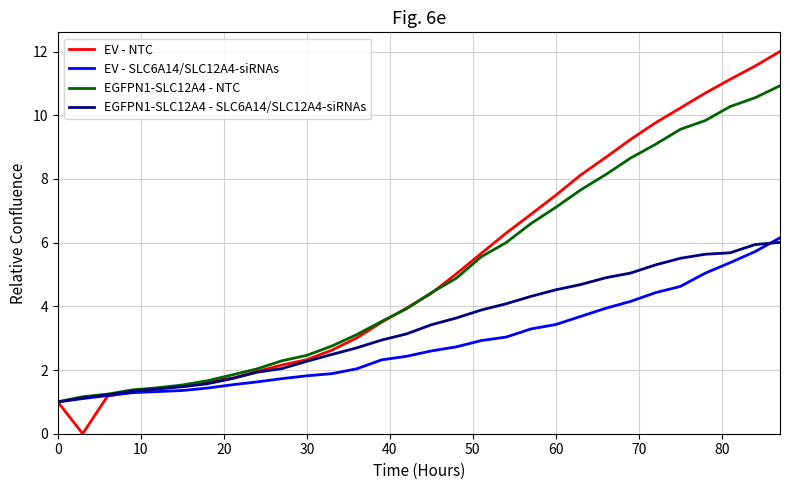

Which series ends up on top after the final intersection of EGFPN1-SLC12A4 - NTC and EV - NTC?

EV - NTC